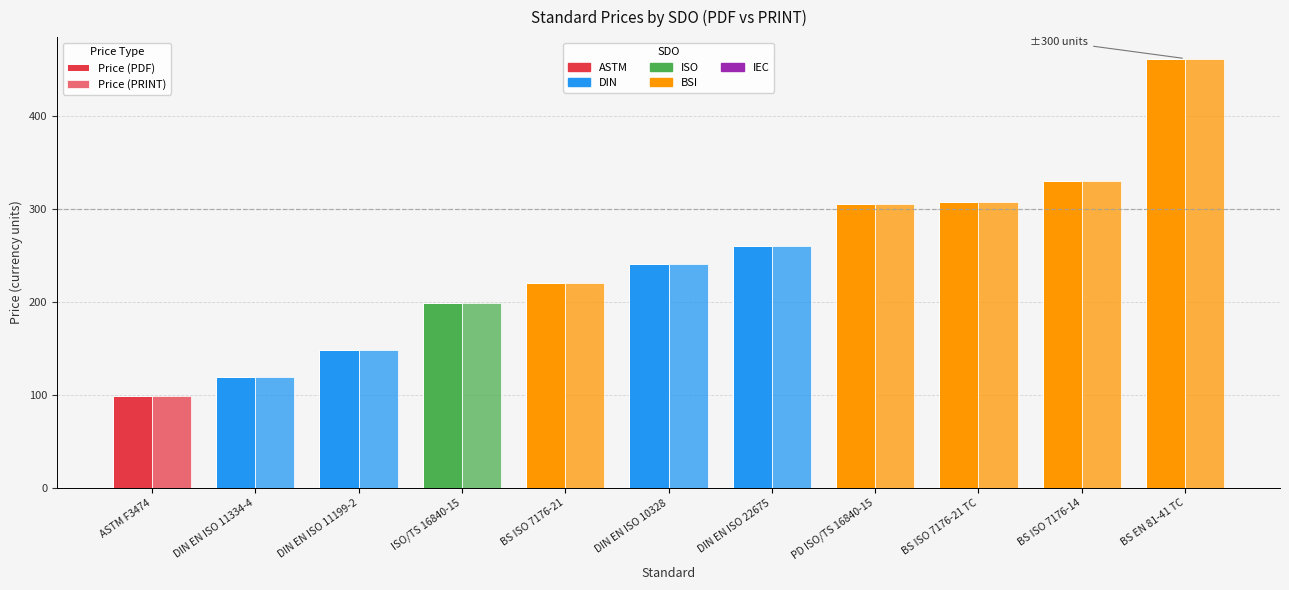

How many groups of bars are there?

11